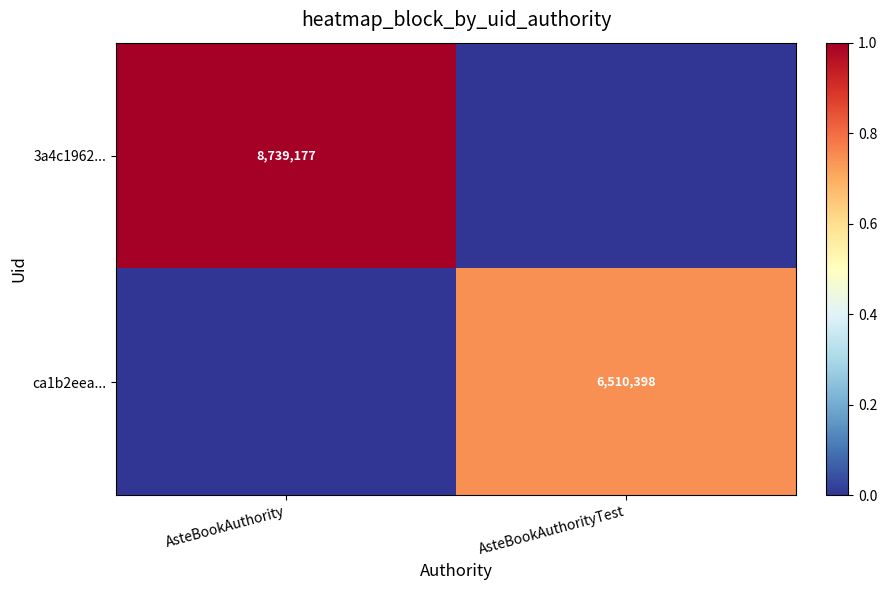

True or false: ca1b2eea... has a value of 6510398 at AsteBookAuthorityTest.

True